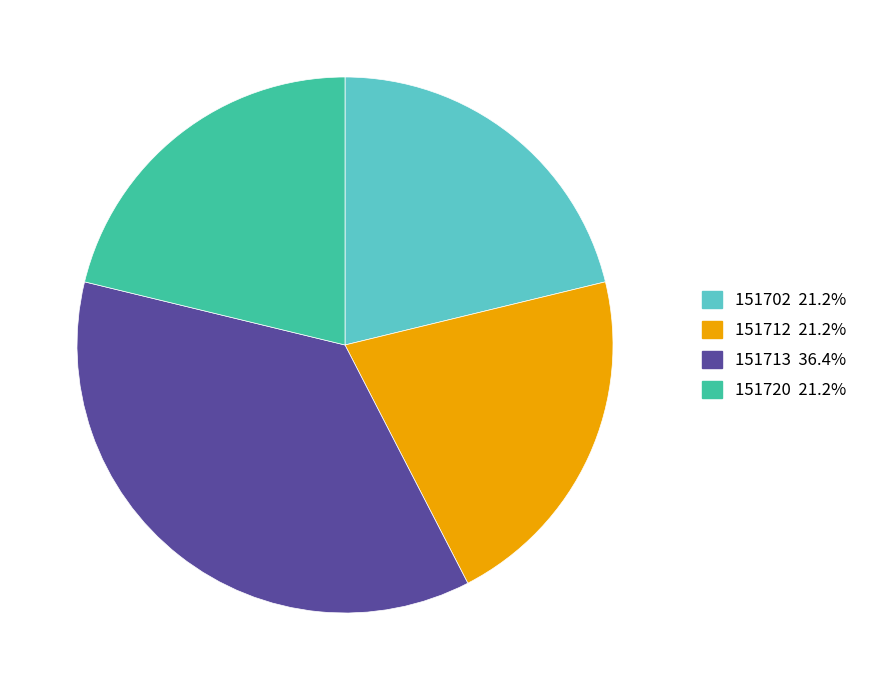

The 151713 slice represents 36% of the pie. True or false?

True